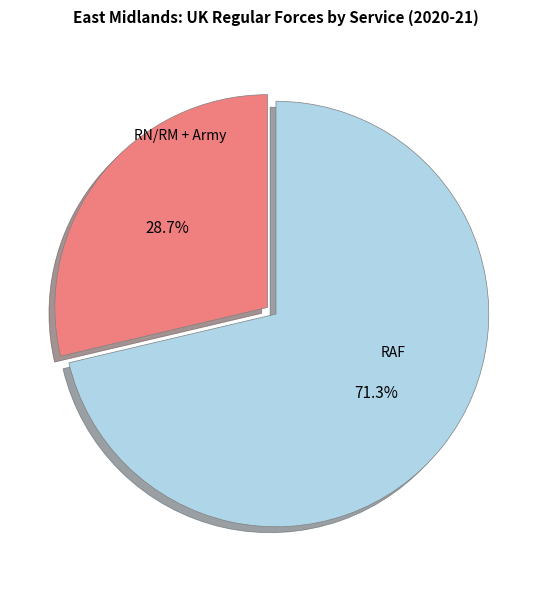

Does any single category account for the majority?

Yes